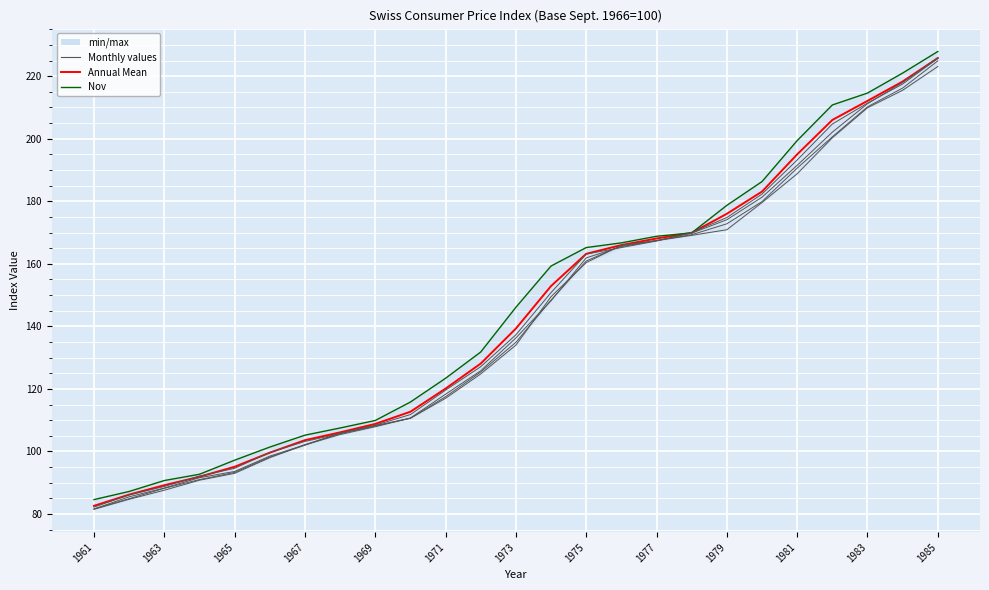

What is the difference between the maximum and second lowest values in the Nov series?

140.7